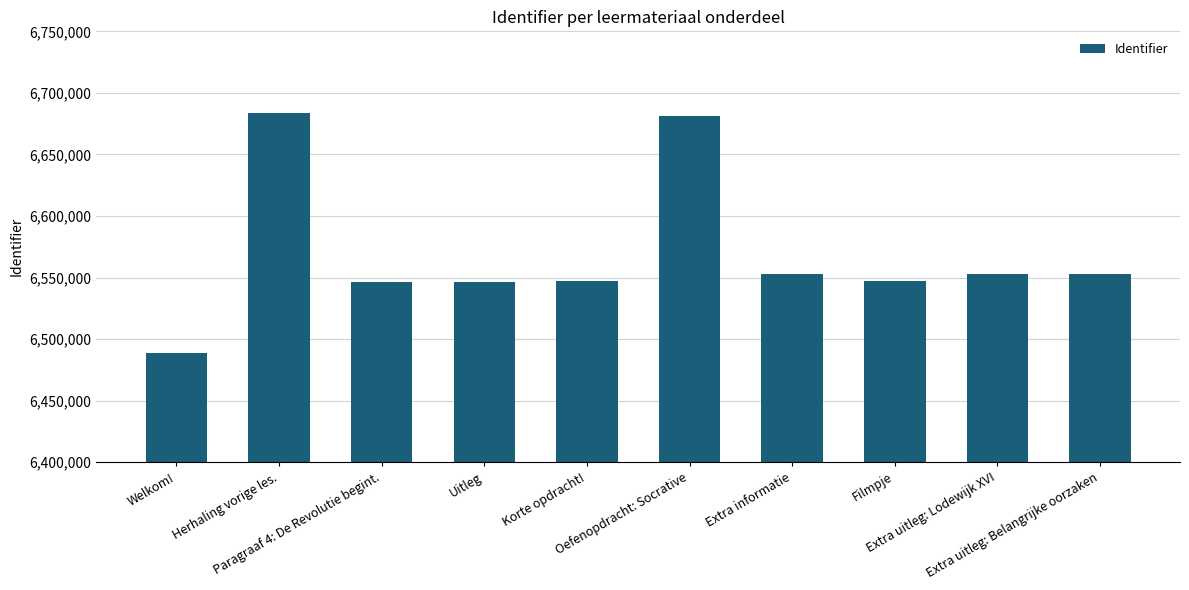

What is the smallest value displayed?

6488841